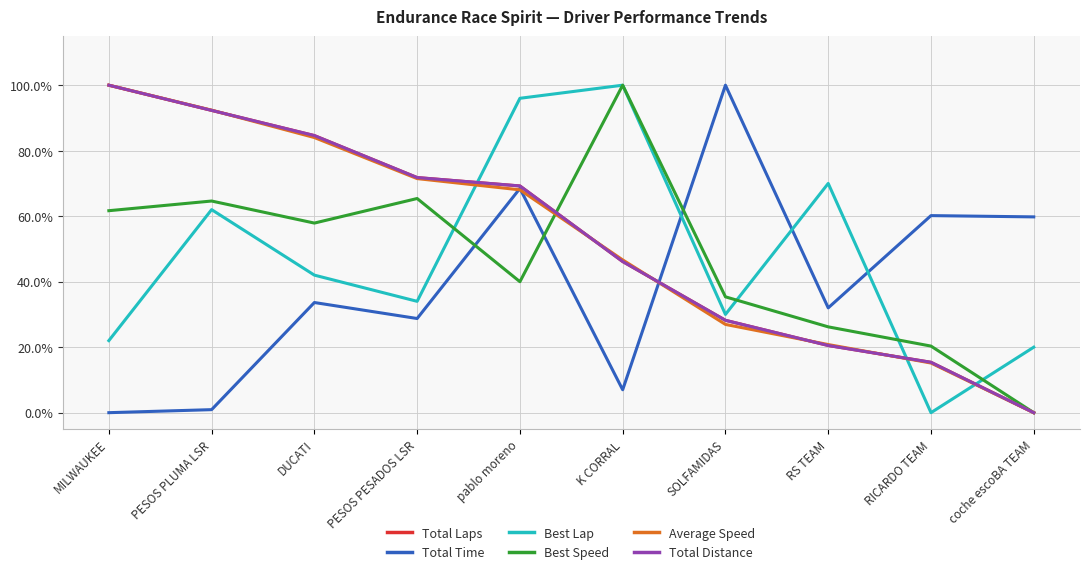

Is this an area chart (filled region under the line)?

No